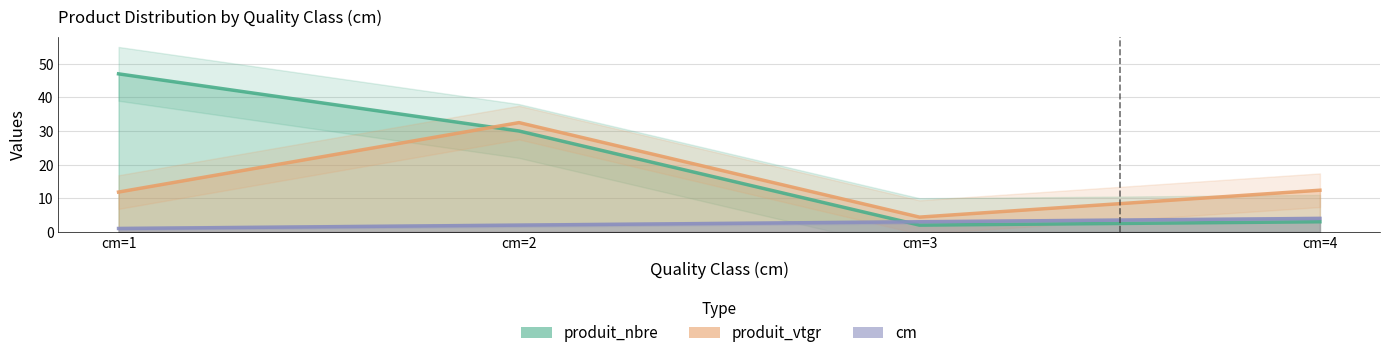

Reading left to right, transcribe all the data shown in this chart.

produit_nbre: cm=1=47.0	cm=2=30.0	cm=3=2.0	cm=4=3.0
produit_vtgr: cm=1=11.8	cm=2=32.5	cm=3=4.4	cm=4=12.4
cm: cm=1=1.0	cm=2=2.0	cm=3=3.0	cm=4=4.0